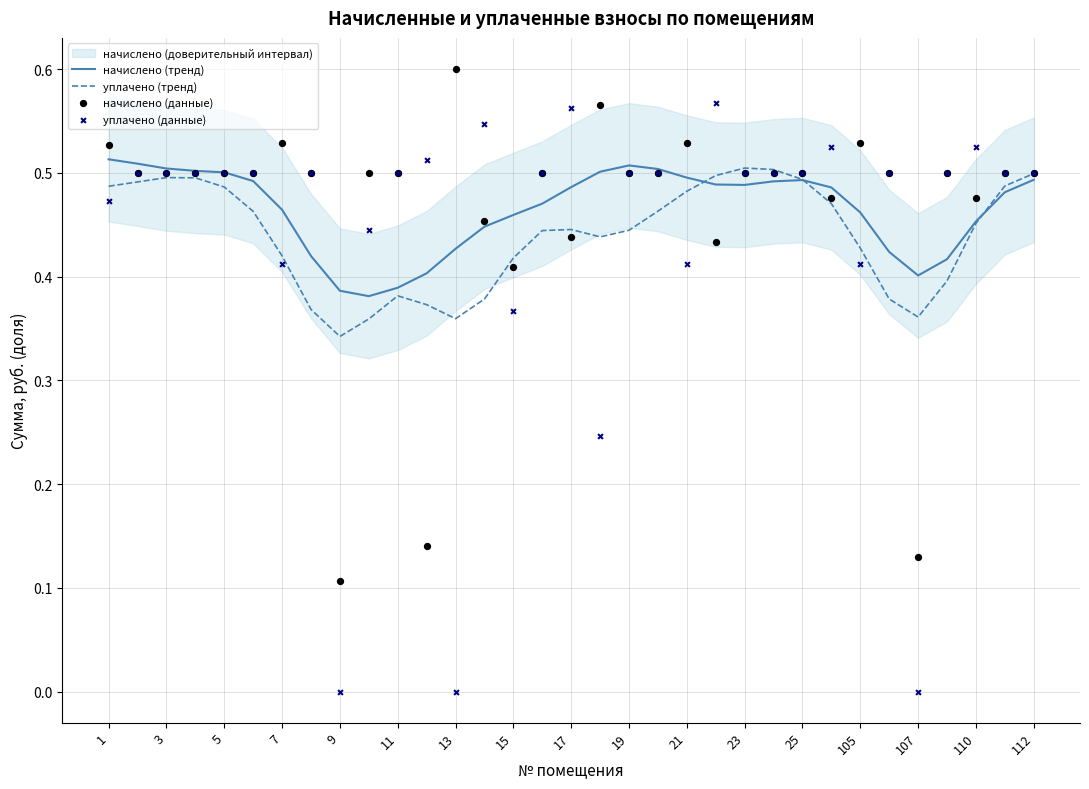

Is the value of уплачено (тренд) at 25 greater than the value of начислено (тренд) at 9?

Yes